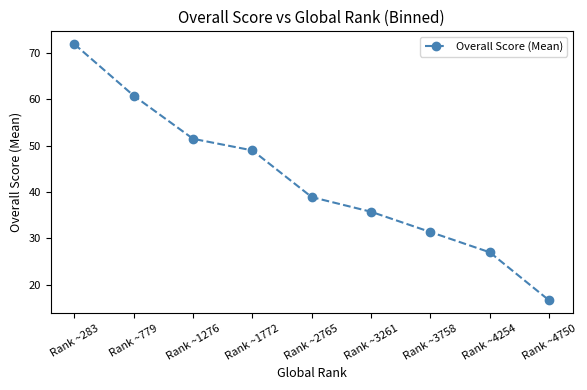

The chart shows a value of 48.6 at Rank ~3758. True or false?

False